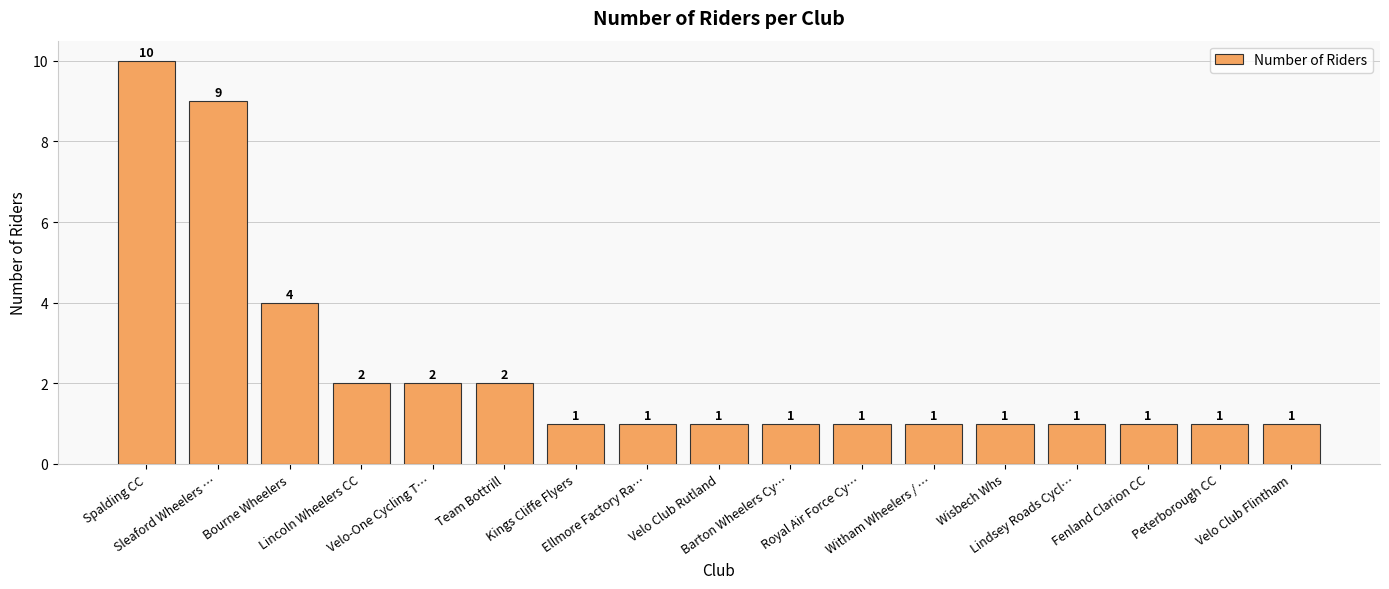

How many values are between 1 and 2?

14